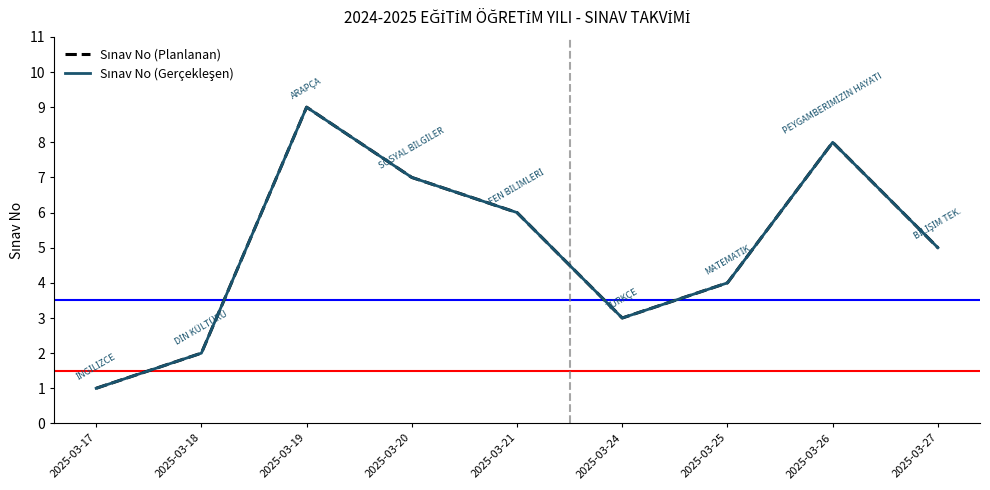

Which category has the lowest value in the Sınav No (Planlanan) series?

2025-03-17